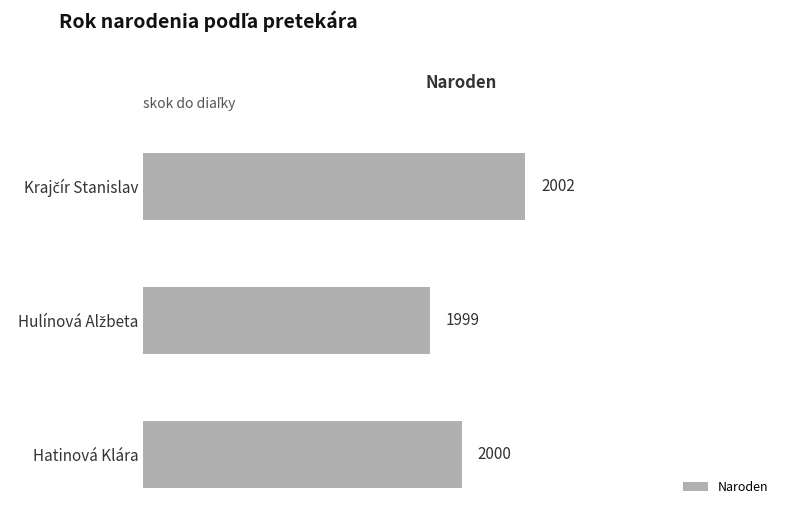

The value at Hatinová Klára is 2000. True or false?

True